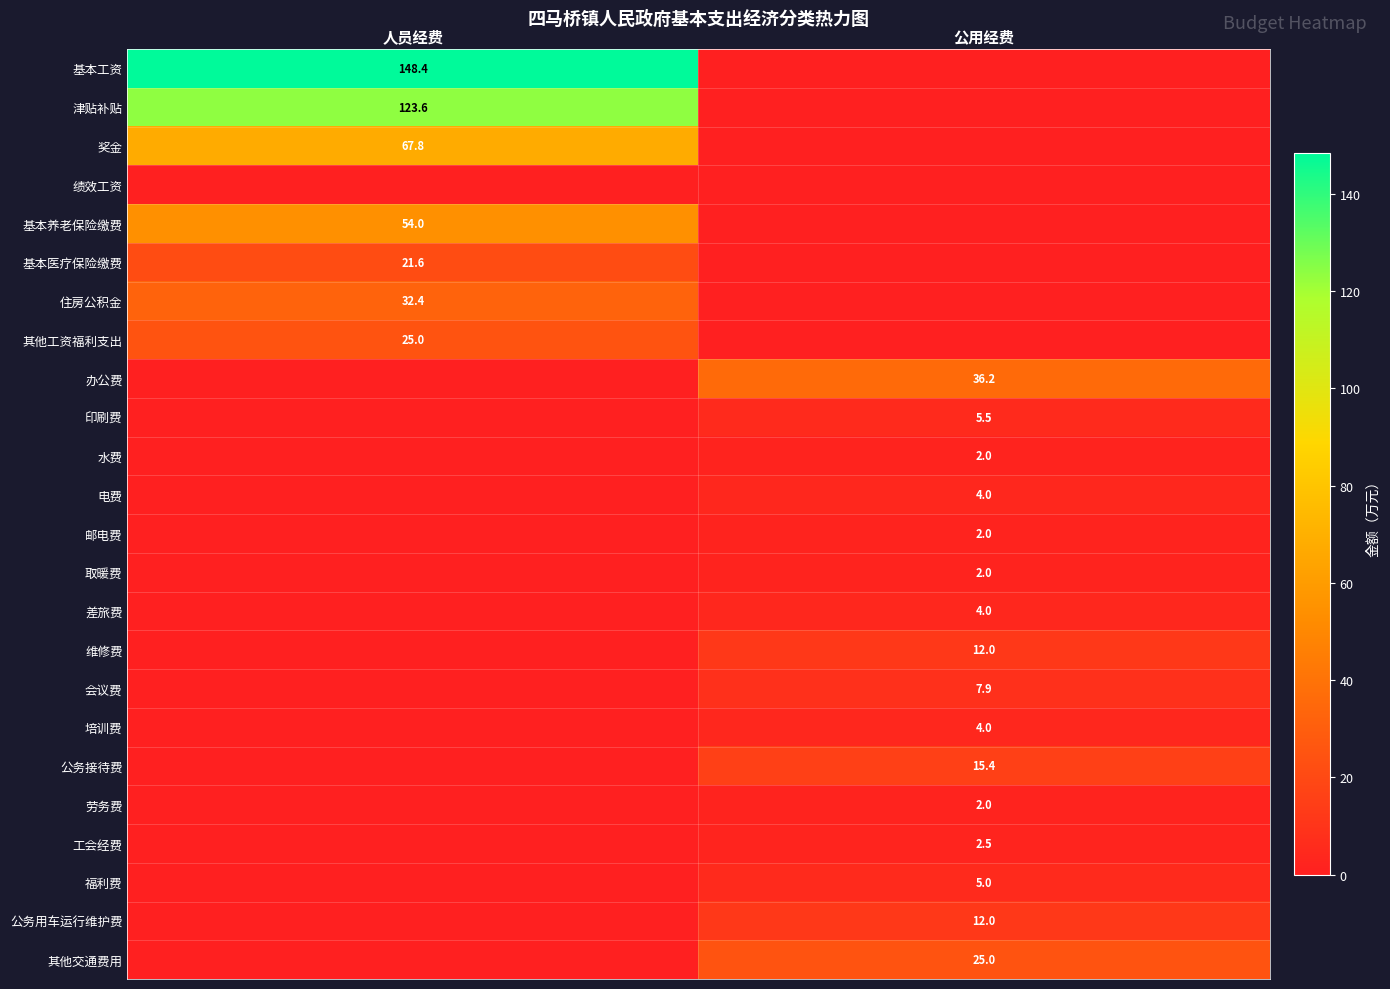

Is it true that 福利费 equals 1.6 at 公用经费?

False